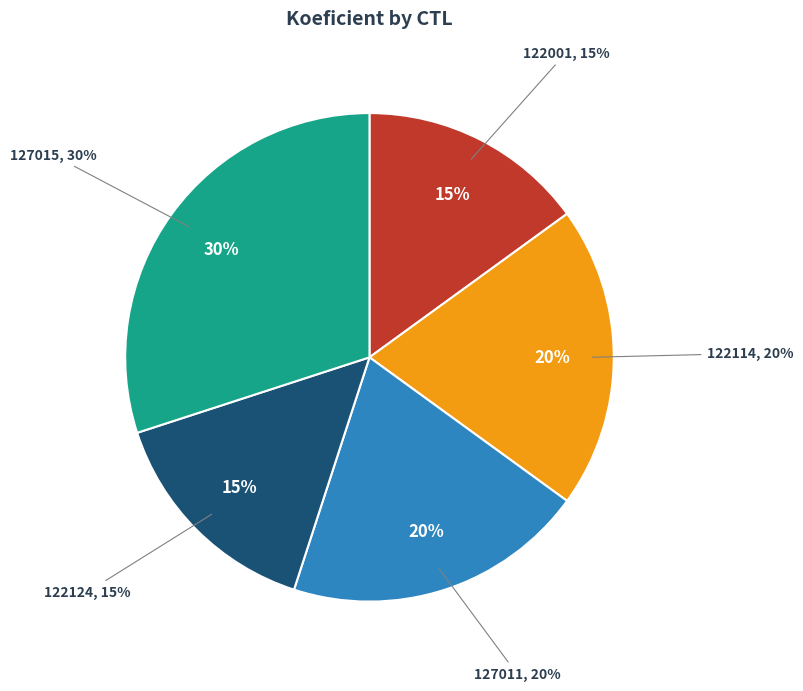

What percentage is the 122001 slice, to the nearest percent?

15%